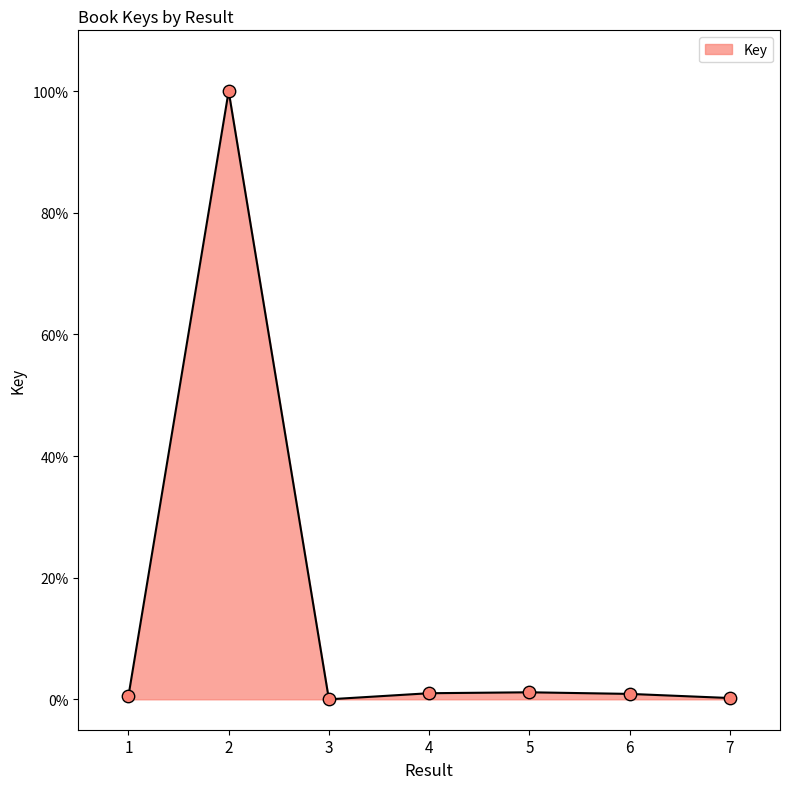

What is the change in value from 2 to 5?

-98.8